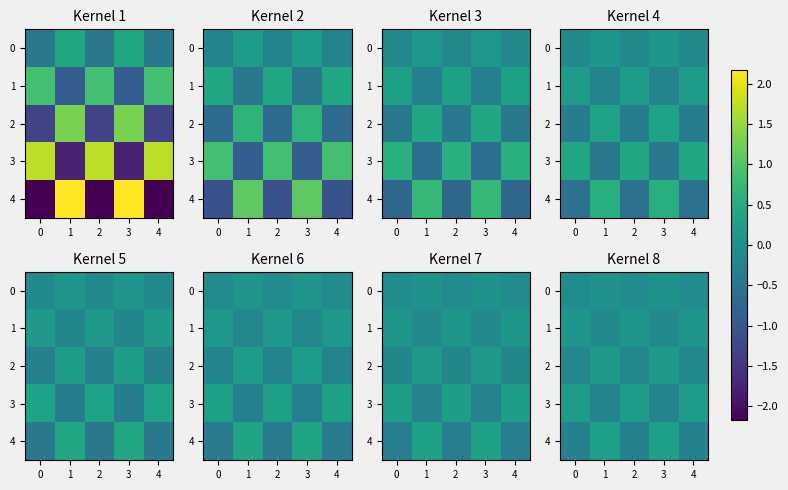

What is the lowest value of the row_2 series?

-0.2